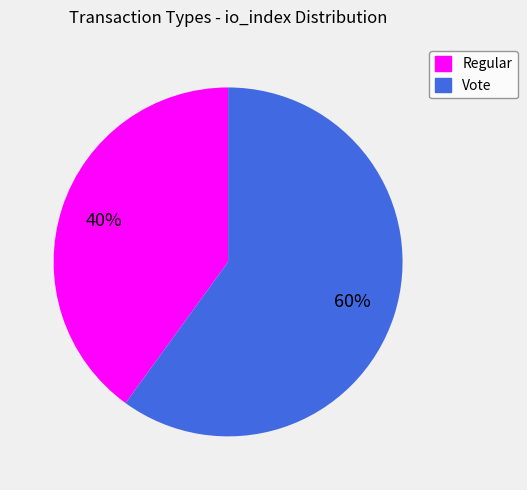

The Regular slice represents 47% of the pie. True or false?

False